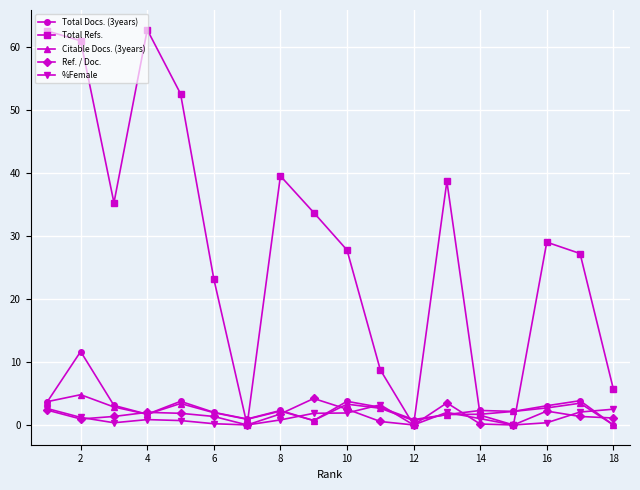

How many lines are shown in the chart?

5